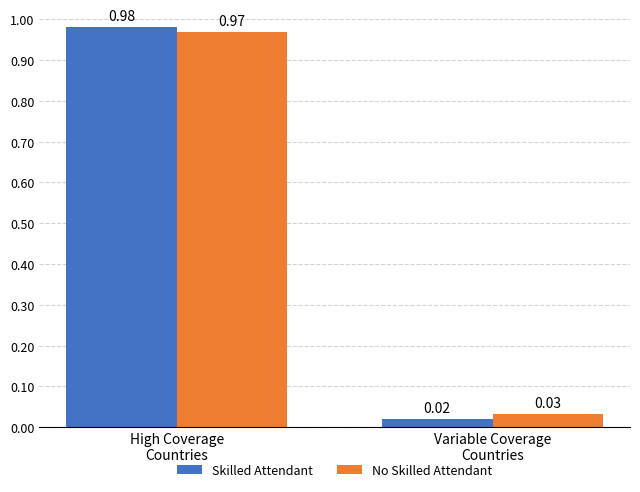

What is the average value of the Skilled Attendant series?

0.5